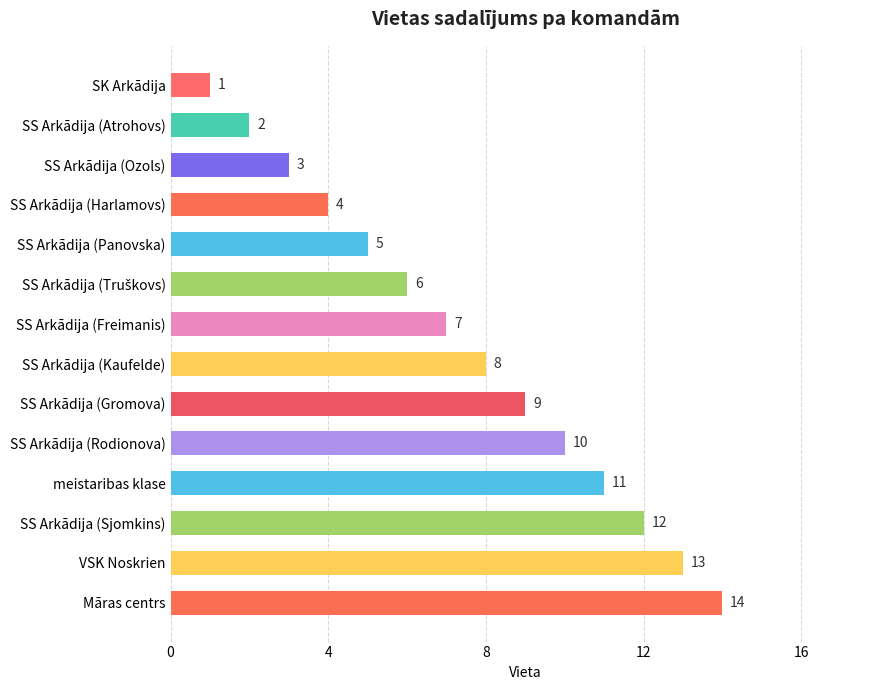

What is the change in value from SS Arkādija (Harlamovs) to SS Arkādija (Kaufelde)?

+4